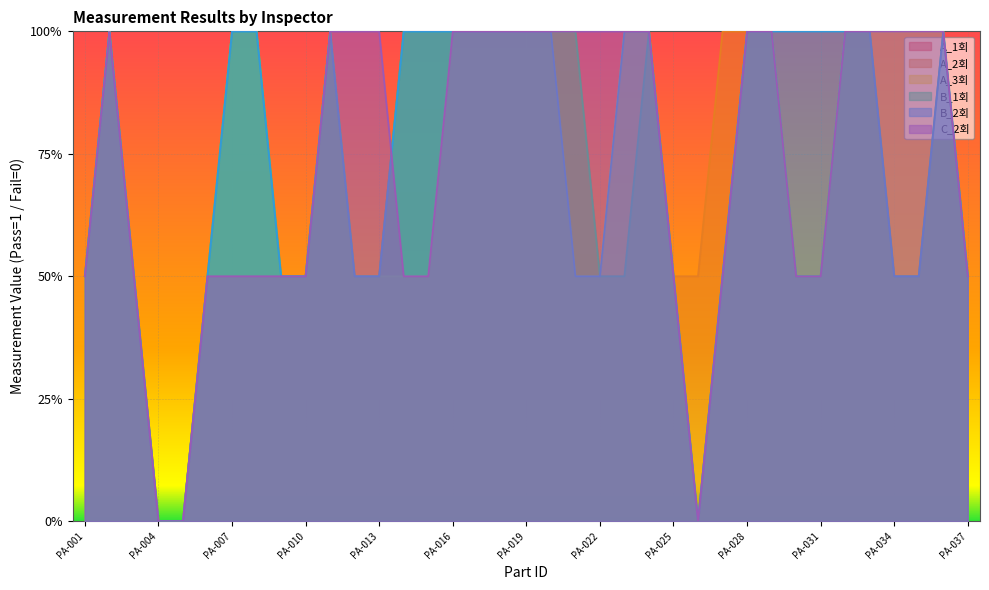

Count the A_1회 values in the range 0 to 1.

37